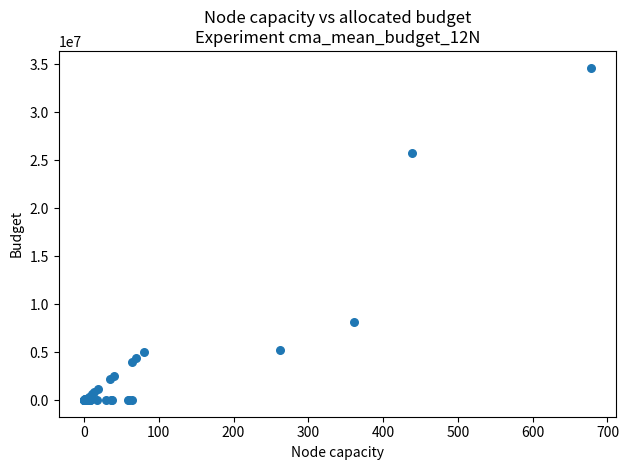

What Y value in the scatter plot is closest to 17321501?

25749715